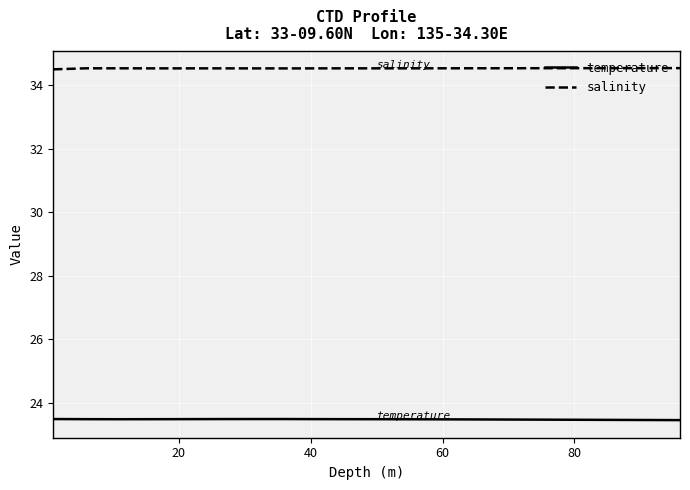

What is the maximum value shown in the chart?

34.5